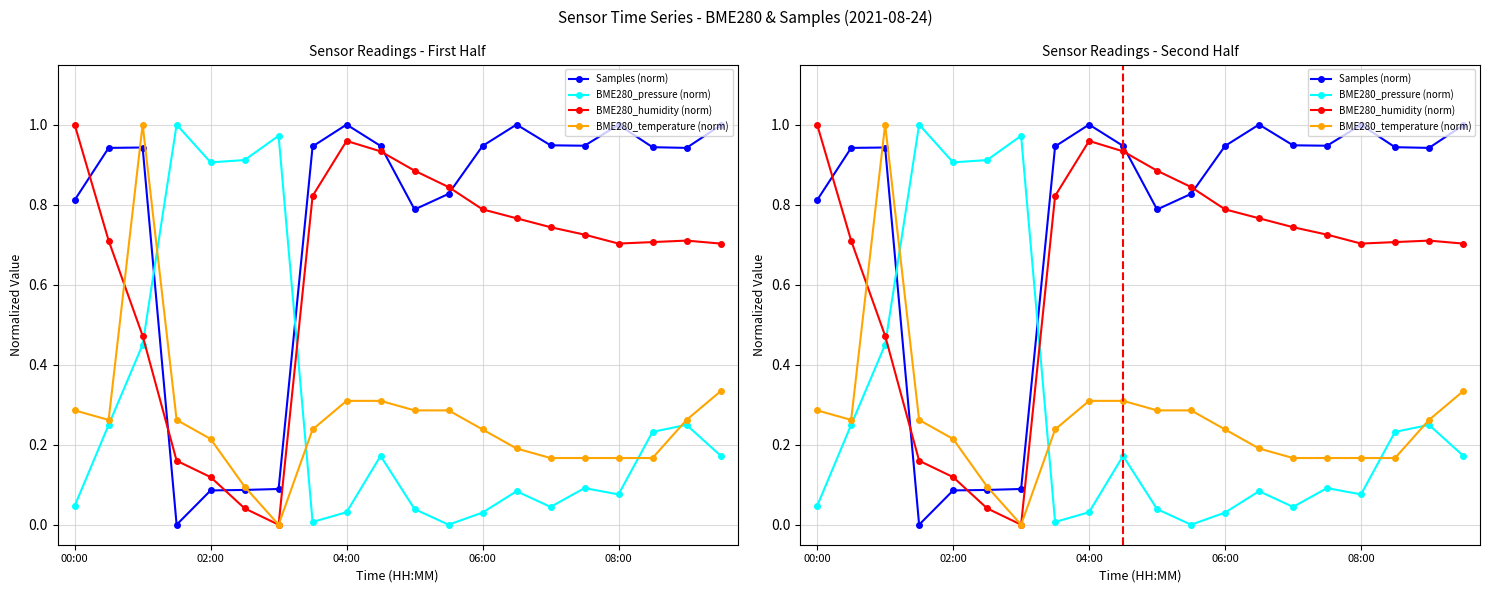

How many positive values does the BME280_pressure (norm) series have?

19